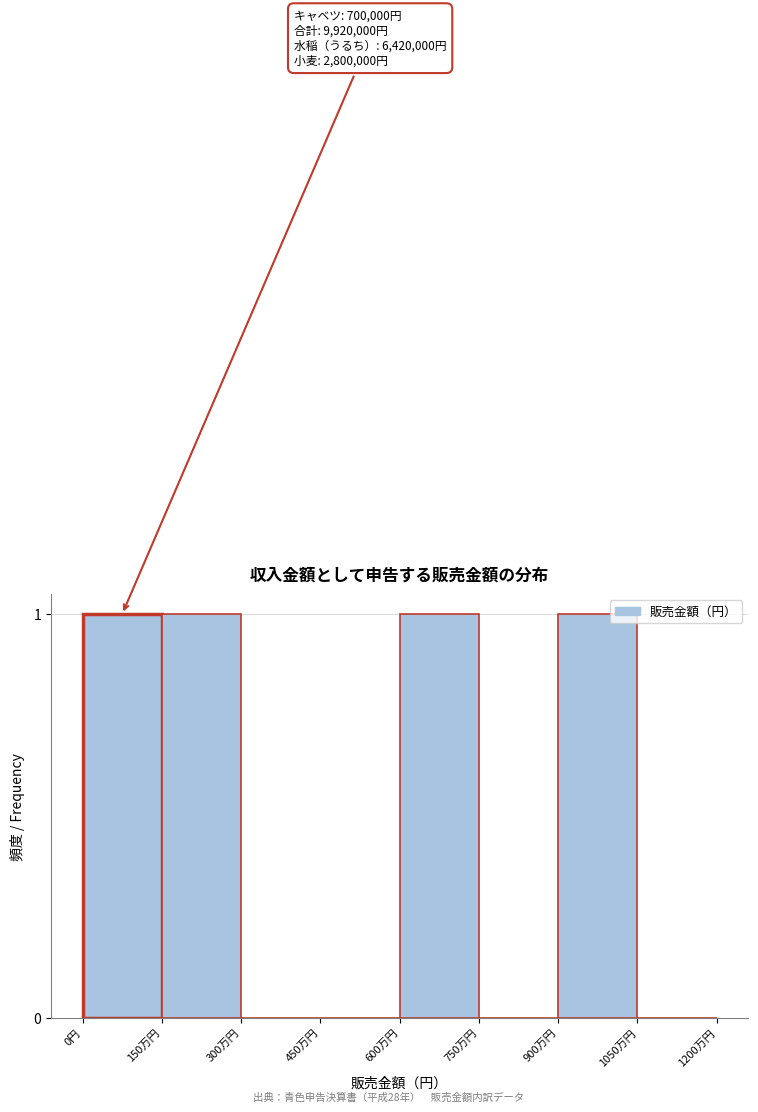

Reading right to left, extract all data points from this chart.

1050万円=0	900万円=1	750万円=0	600万円=1	450万円=0	300万円=0	150万円=1	0円=1